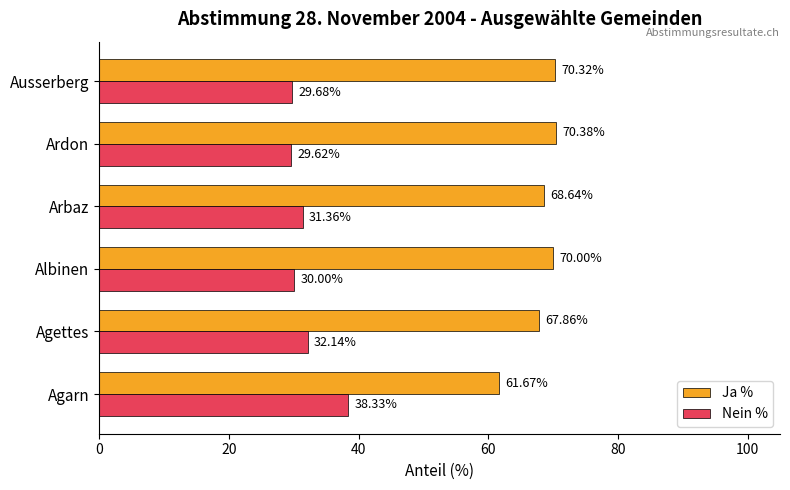

What is the average value of the Nein % series?

31.9